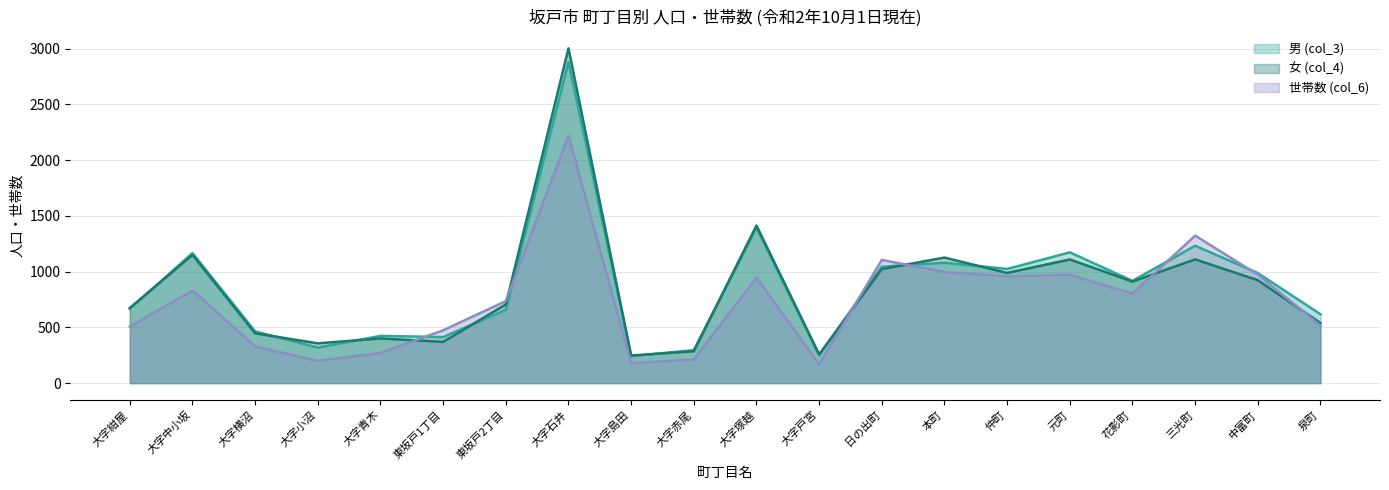

Where is the first local minimum for 男 (col_3)?

大字小沼